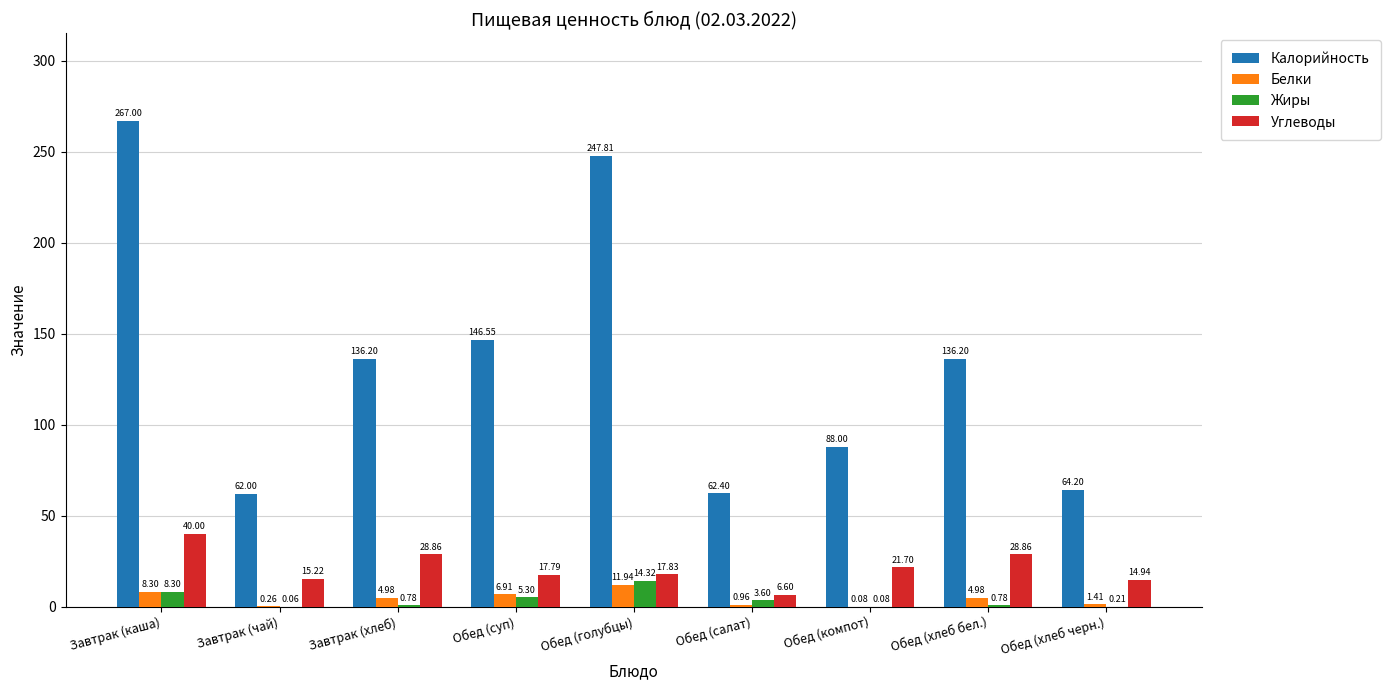

What is the difference between the Жиры values at Завтрак (каша) and Завтрак (чай)?

8.2